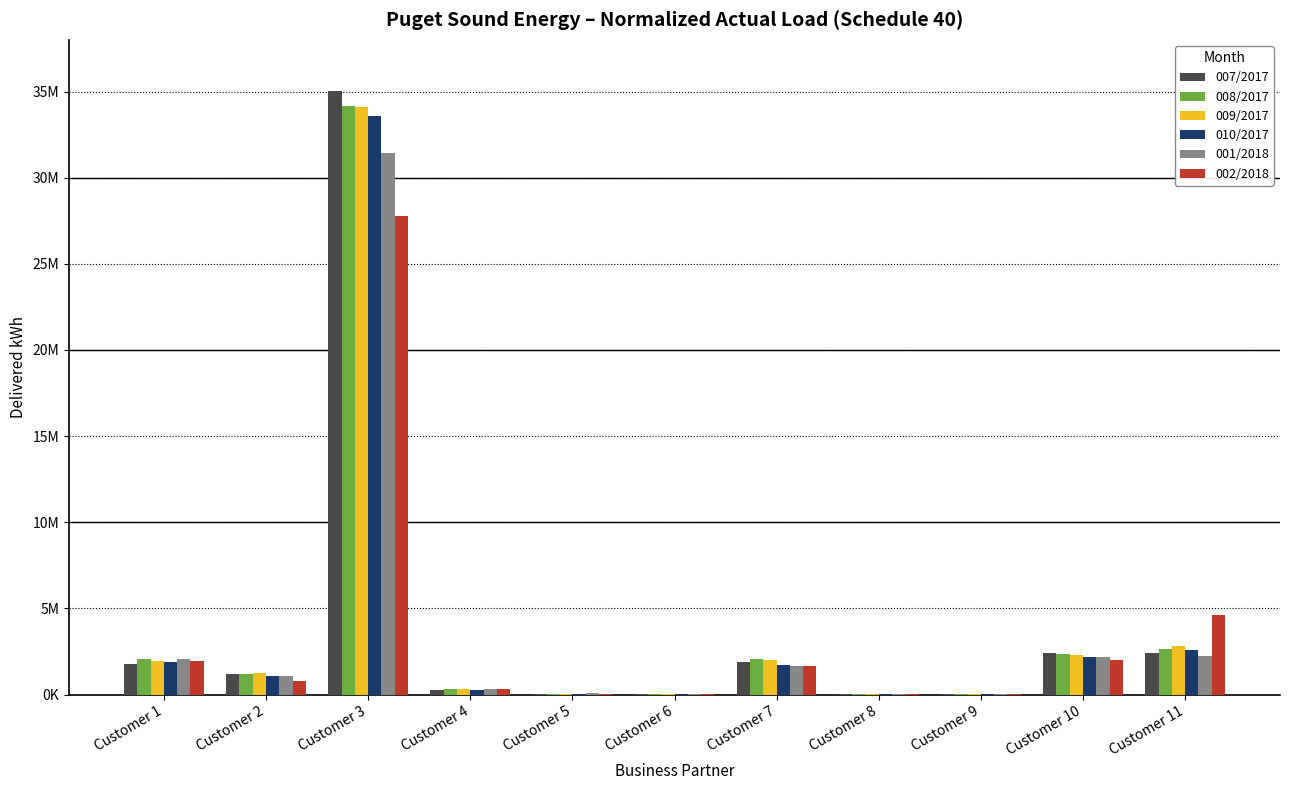

What is the difference between the maximum and second lowest values in the 009/2017 series?

34058175